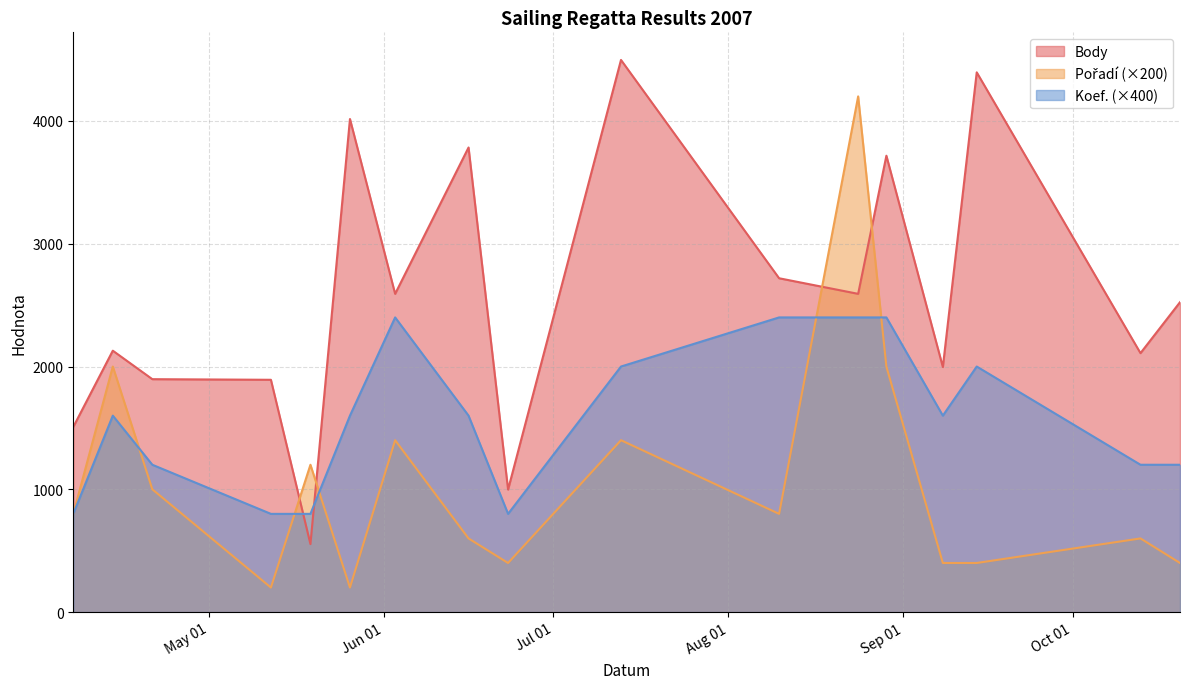

What is the sum of all Pořadí values?

18000